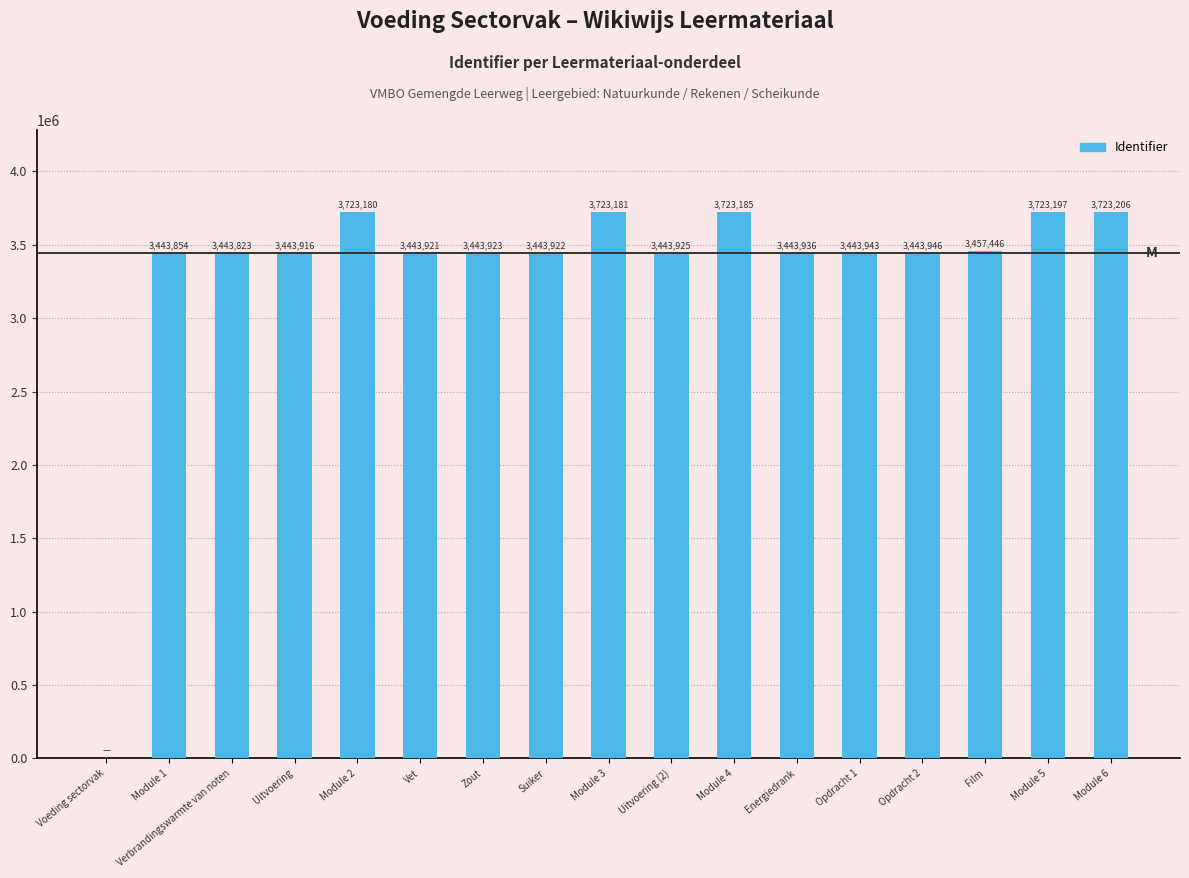

How many values are above zero?

16